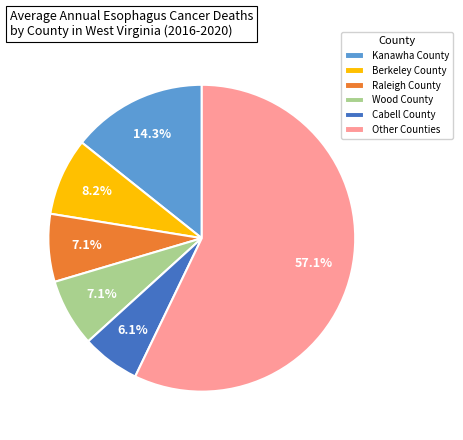

Does any single category account for the majority?

Yes